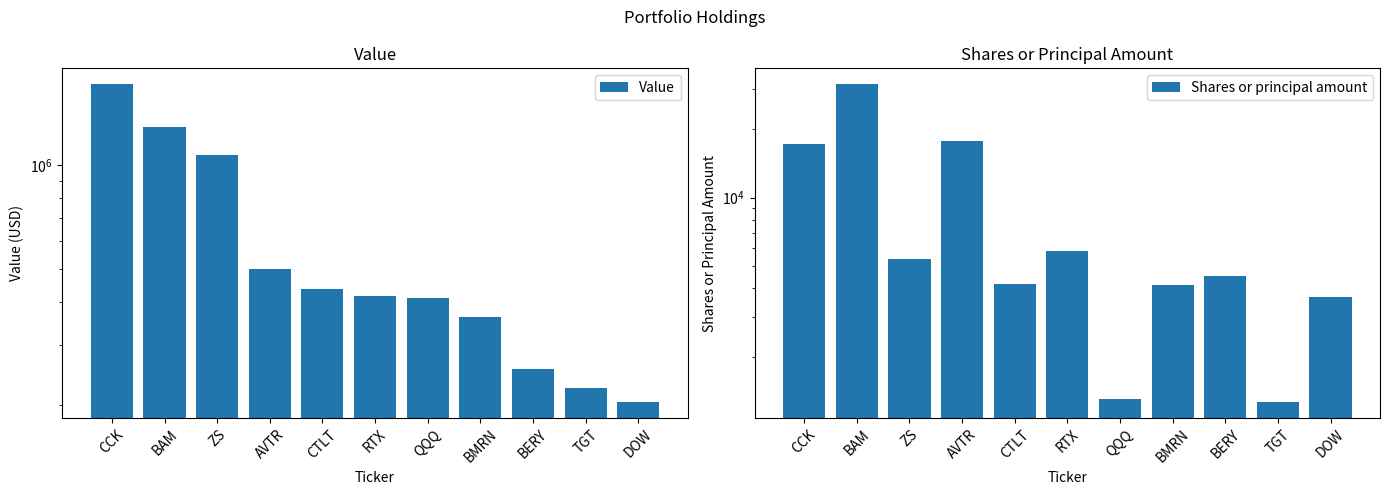

What is the minimum value shown in the chart?

1269